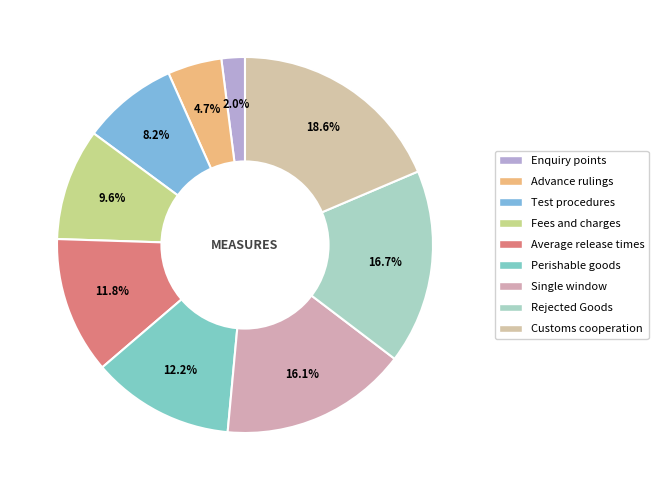

Approximately how many times larger is the value at Advance rulings compared to Average release times?

0.4